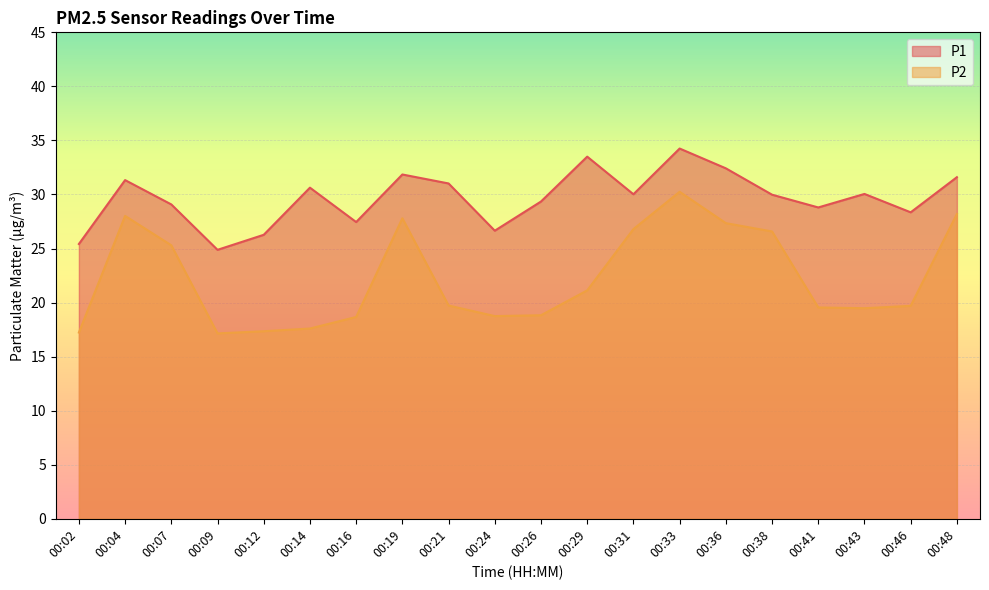

What is the difference between the maximum and minimum values in the P2 series?

13.1